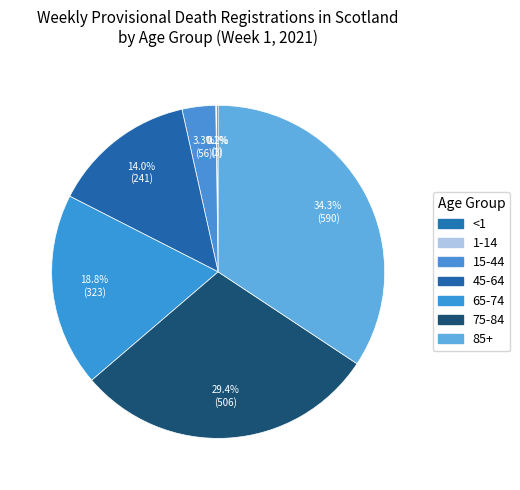

Is it true that 85+ is 34% of the pie?

True